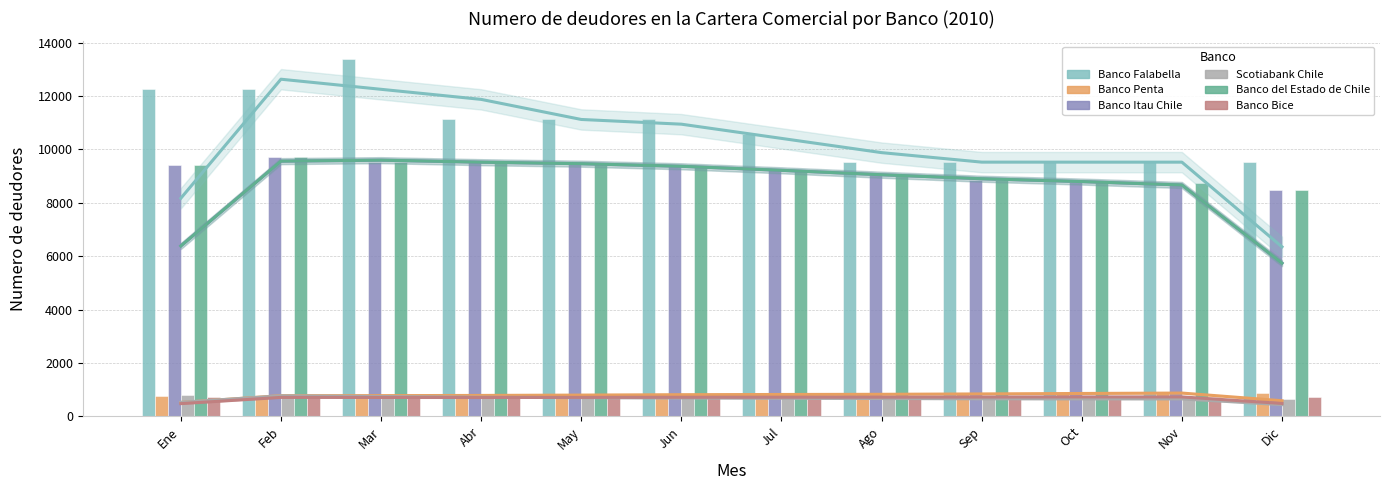

What value does the Banco Bice series have at Mar, to the nearest 10?

700